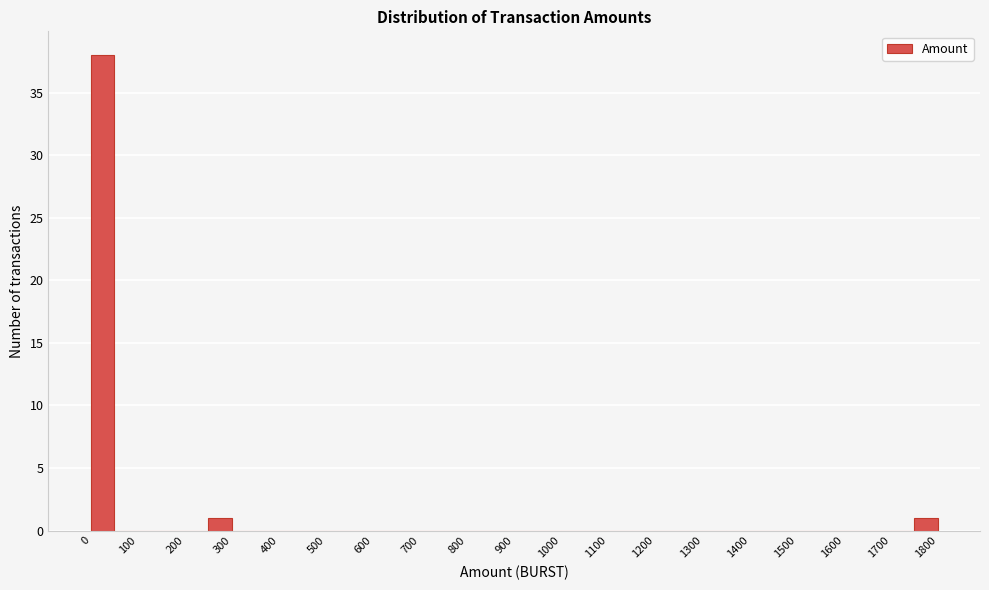

Which range on the x-axis has the tallest bar?

0 to 50